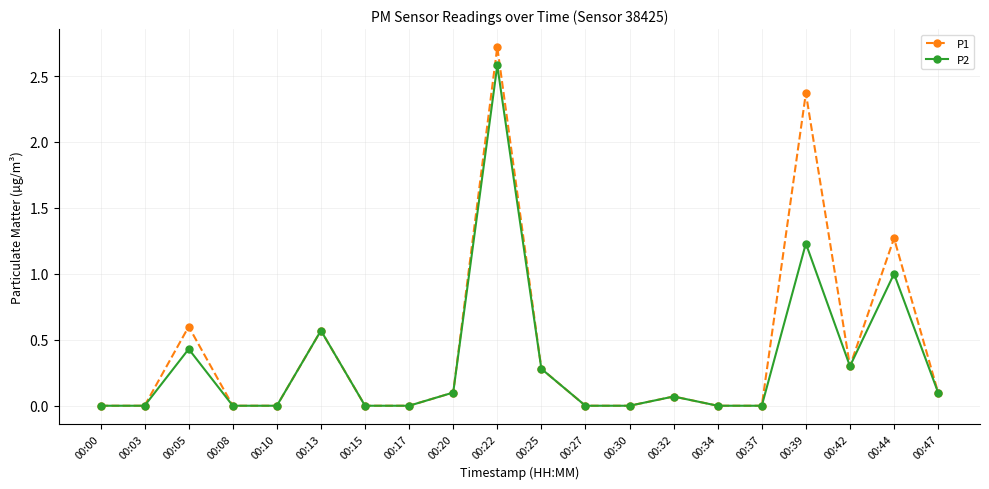

The value of P1 at 00:10 is 0.0. True or false?

True